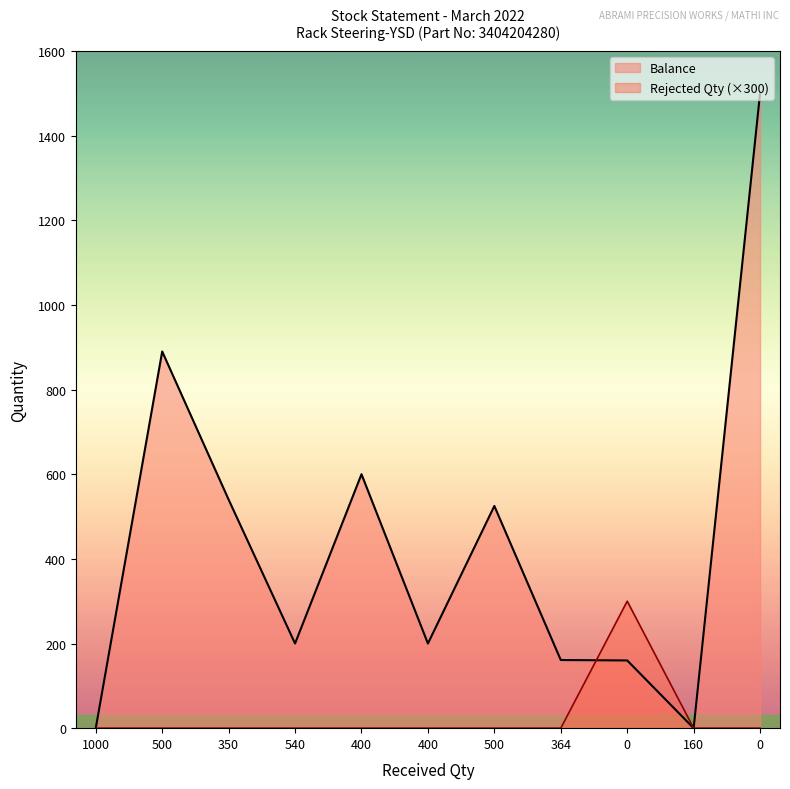

True or false: Rejected Qty has more than 1 points higher than both neighbors.

False